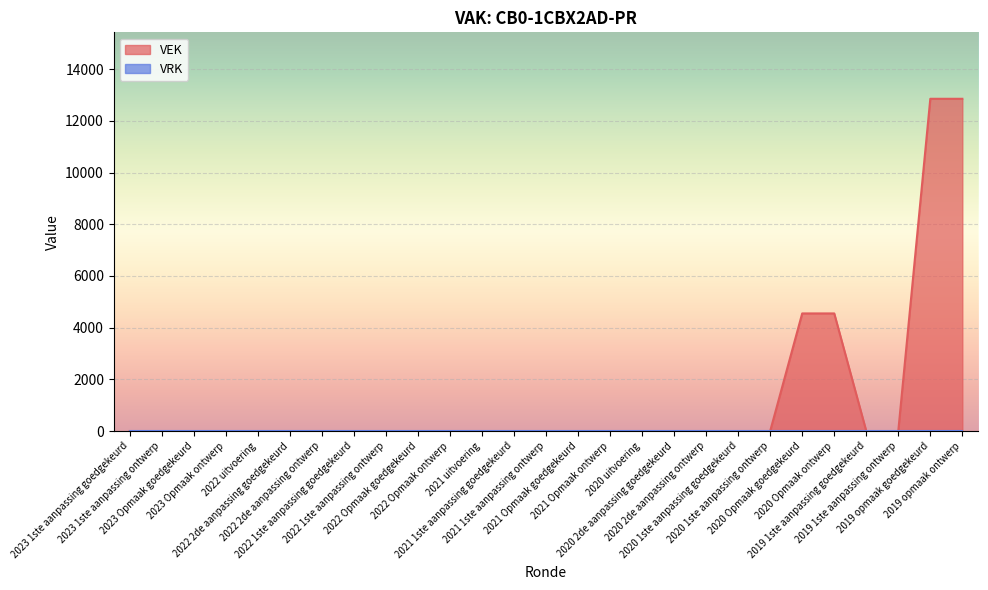

What is the maximum value shown in the chart?

12854